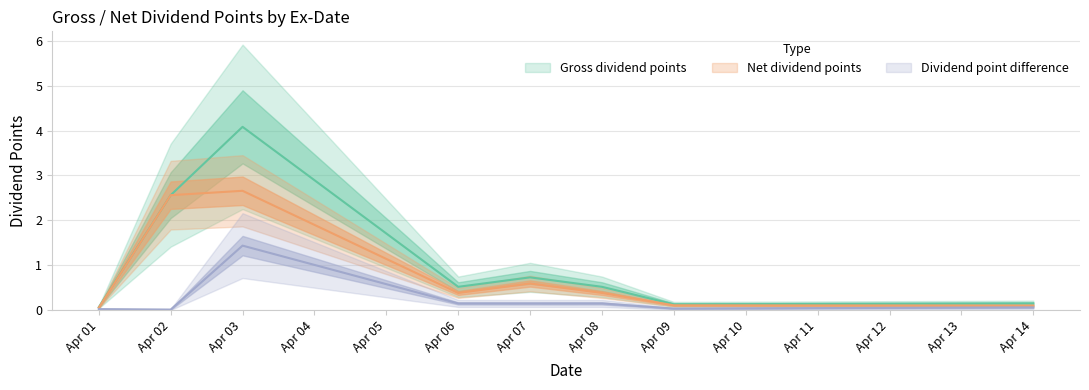

List the series in order of their peak value, lowest first.

Dividend point difference, Net dividend points, Gross dividend points